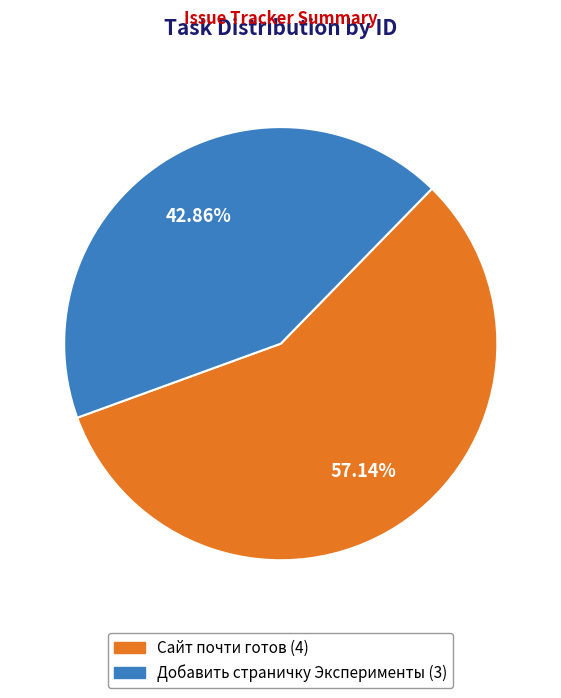

Which slice is the smallest?

Добавить страничку Эксперименты